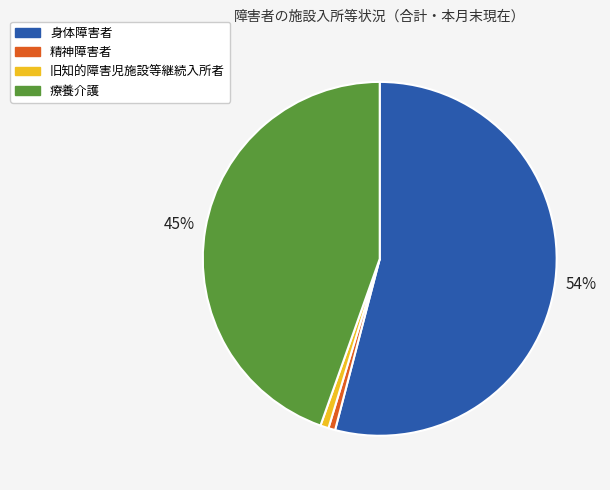

Combined, do 旧知的障害児施設等継続入所者 and 精神障害者 account for over 50%?

No